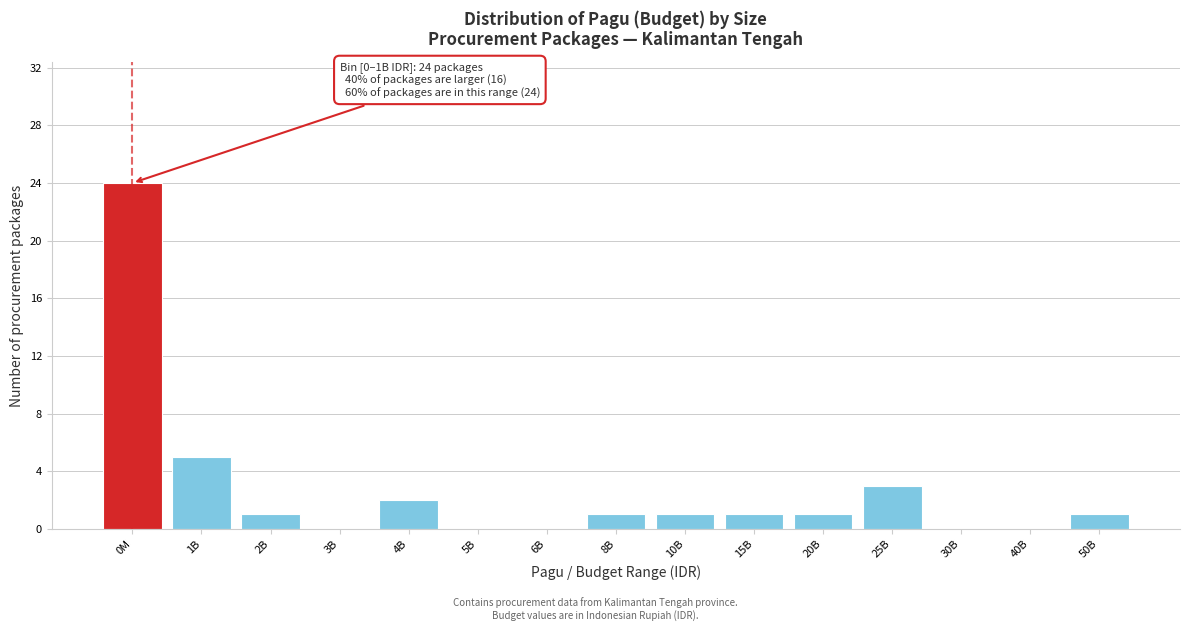

Reading left to right, extract all data points from this chart.

0M=24	1B=5	2B=1	3B=0	4B=2	5B=0	6B=0	8B=1	10B=1	15B=1	20B=1	25B=3	30B=0	40B=0	50B=1